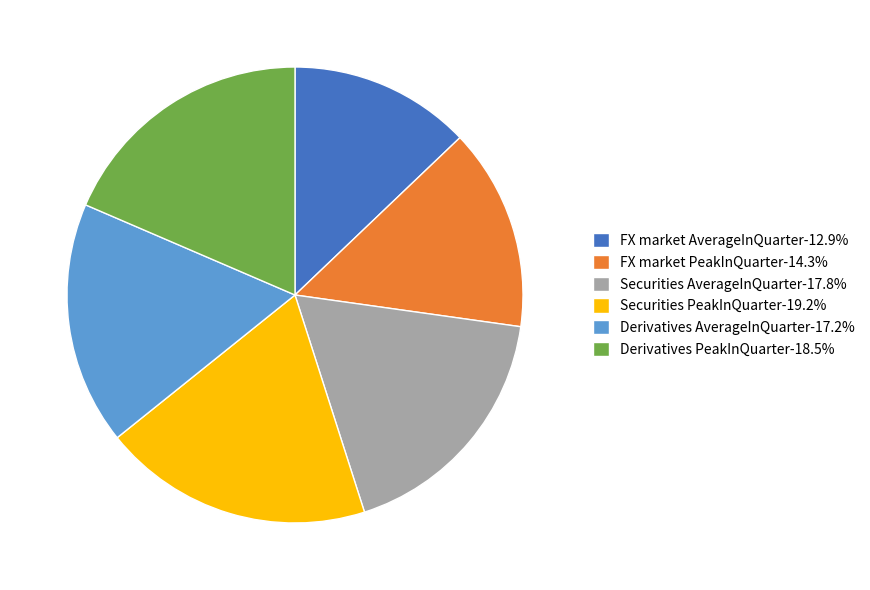

Is there any slice that represents more than half of the pie?

No